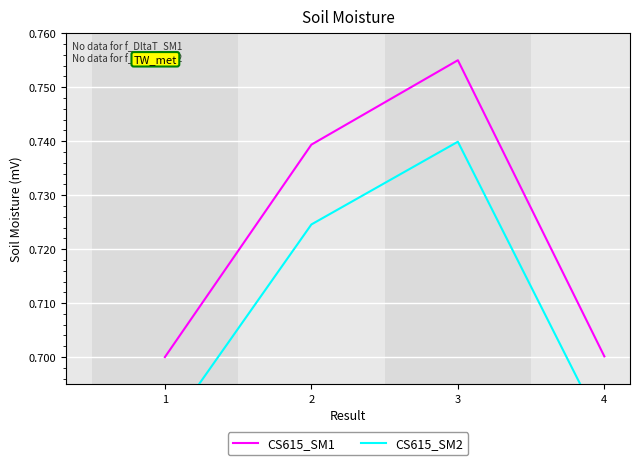

What are all the series names shown in the legend?

CS615_SM1, CS615_SM2